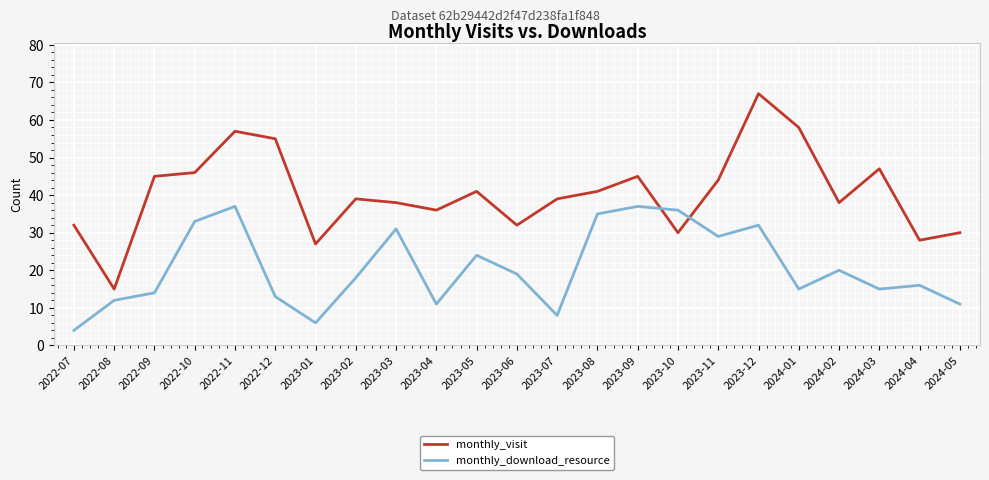

Read the monthly_download_resource value at 2022-08.

12